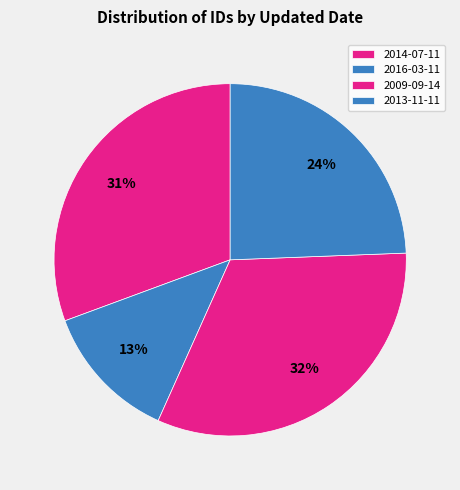

What percentage is the 2013-11-11 slice, to the nearest percent?

24%